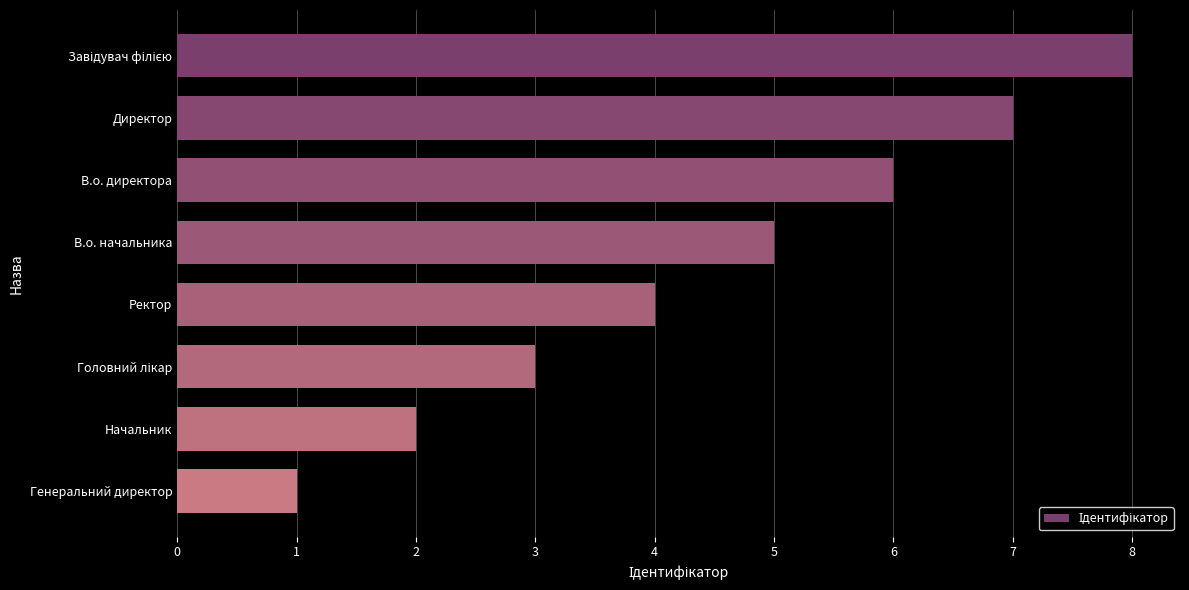

Approximately how many times larger is the value at Директор compared to В.о. директора?

1.2